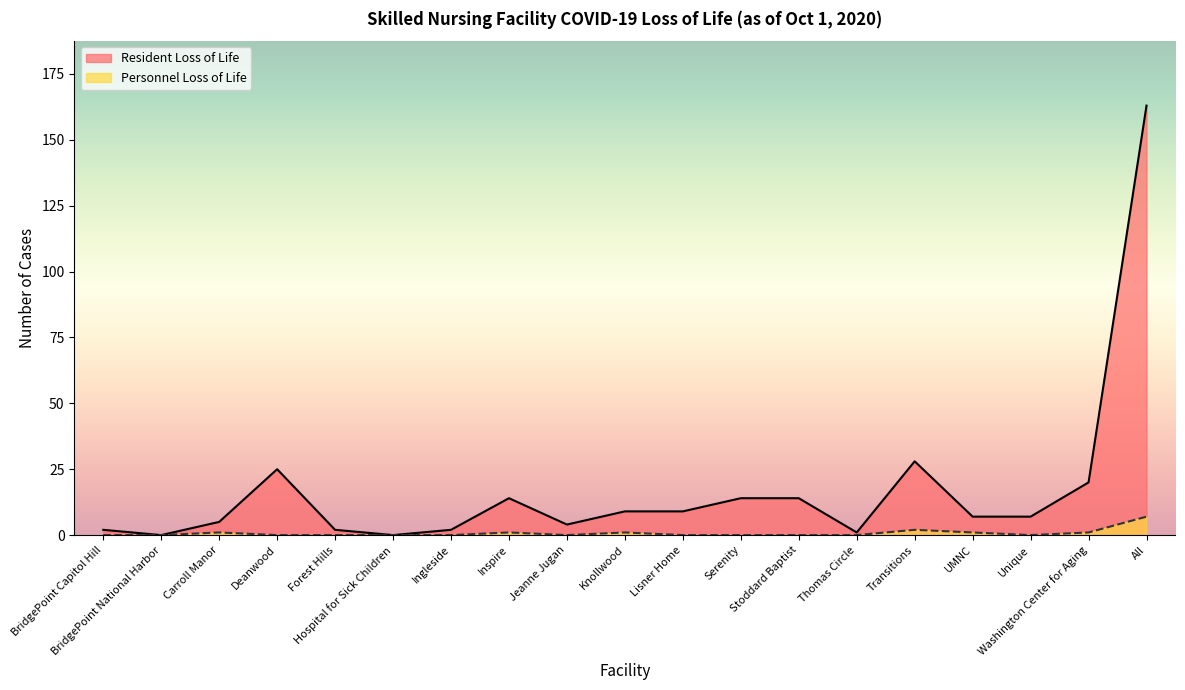

Is it true that Personnel Loss of Life equals 0 at BridgePoint Capitol Hill?

True